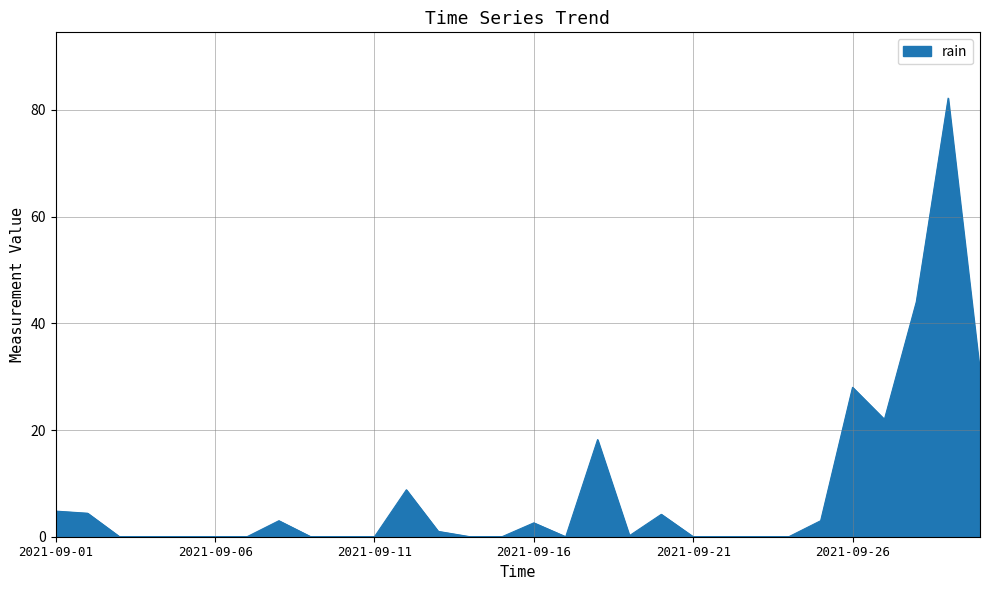

What is the difference between the maximum and minimum values?

82.2